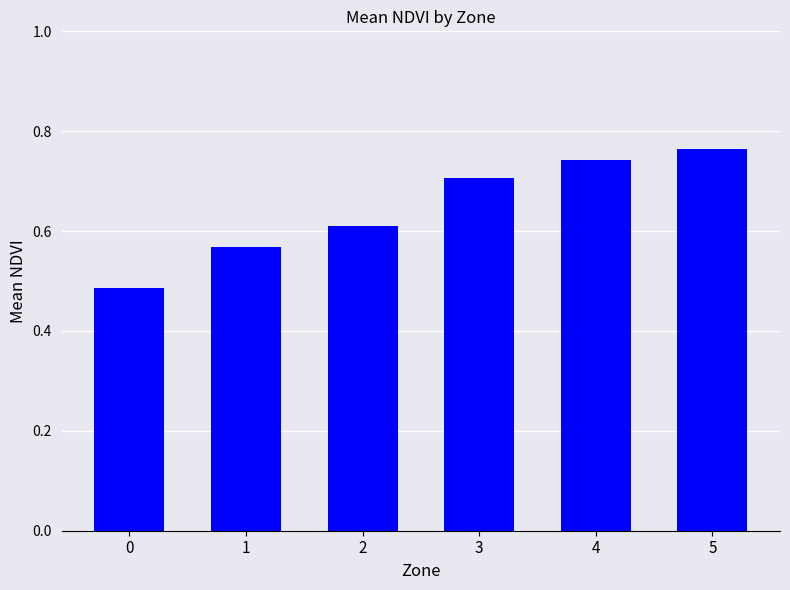

List the labels in order of value, smallest first.

0, 1, 2, 3, 4, 5